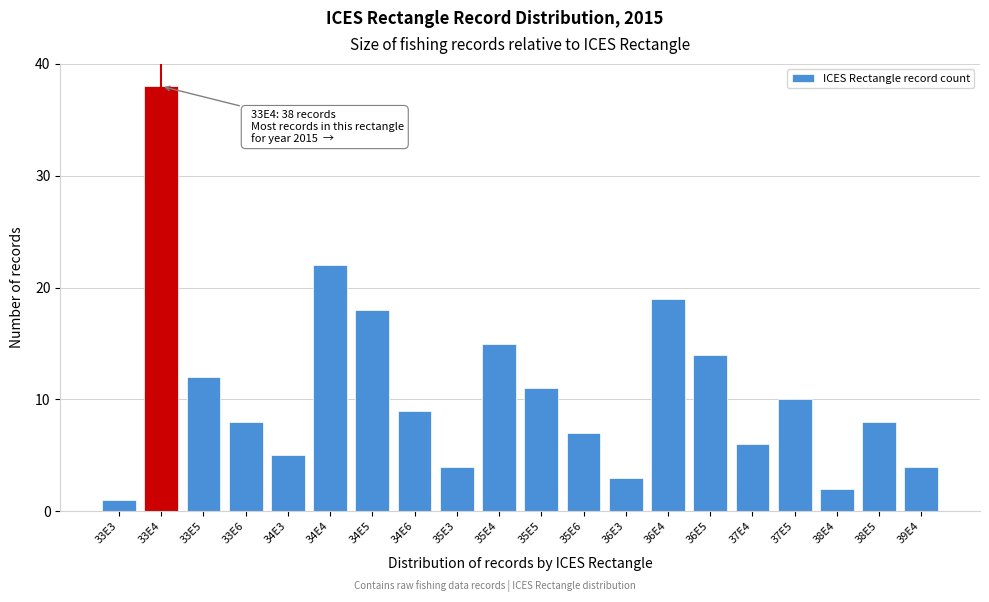

Reading right to left, list all the values displayed in this chart.

39E4=4	38E5=8	38E4=2	37E5=10	37E4=6	36E5=14	36E4=19	36E3=3	35E6=7	35E5=11	35E4=15	35E3=4	34E6=9	34E5=18	34E4=22	34E3=5	33E6=8	33E5=12	33E4=38	33E3=1